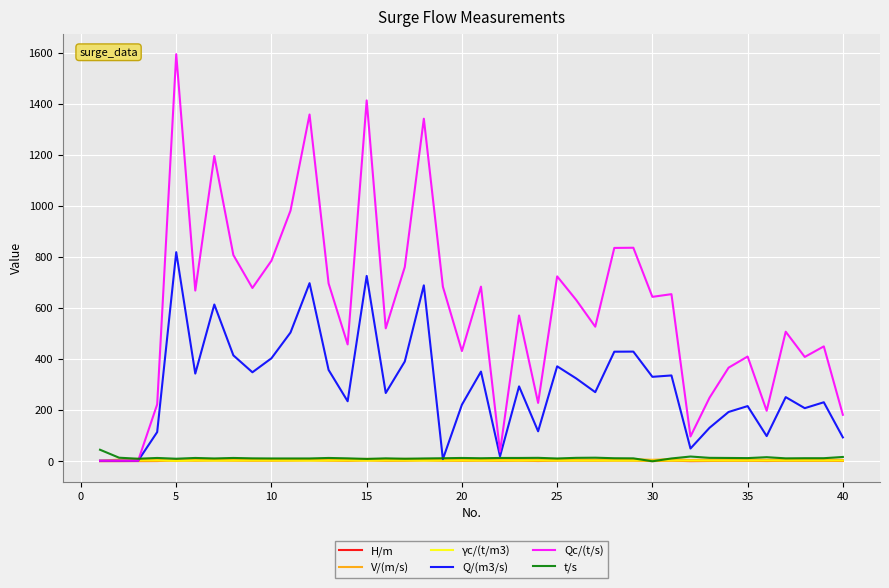

What is the greatest value displayed?

1593.6